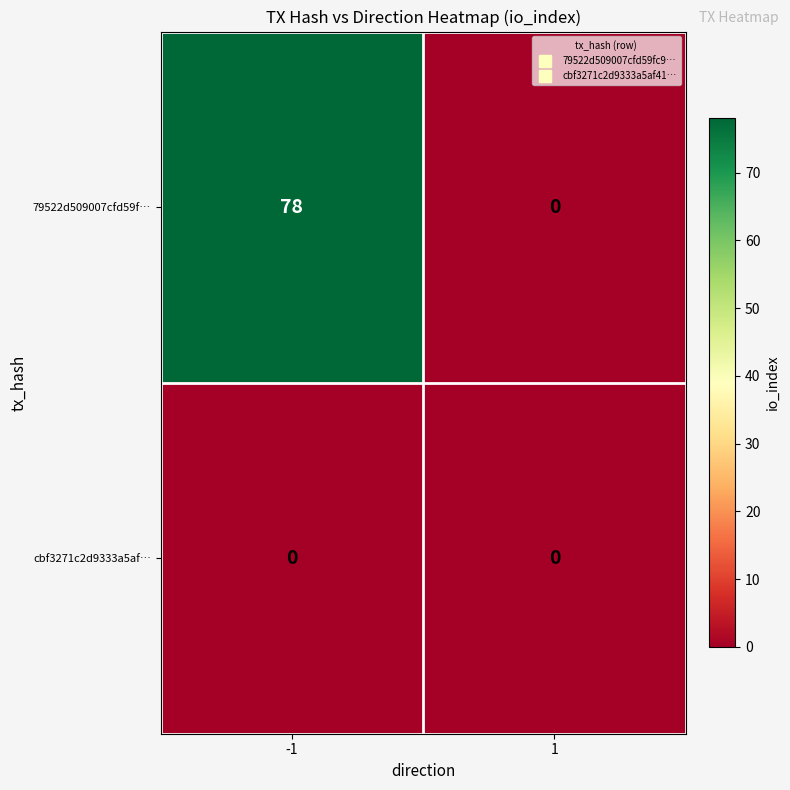

What is the greatest value displayed?

78